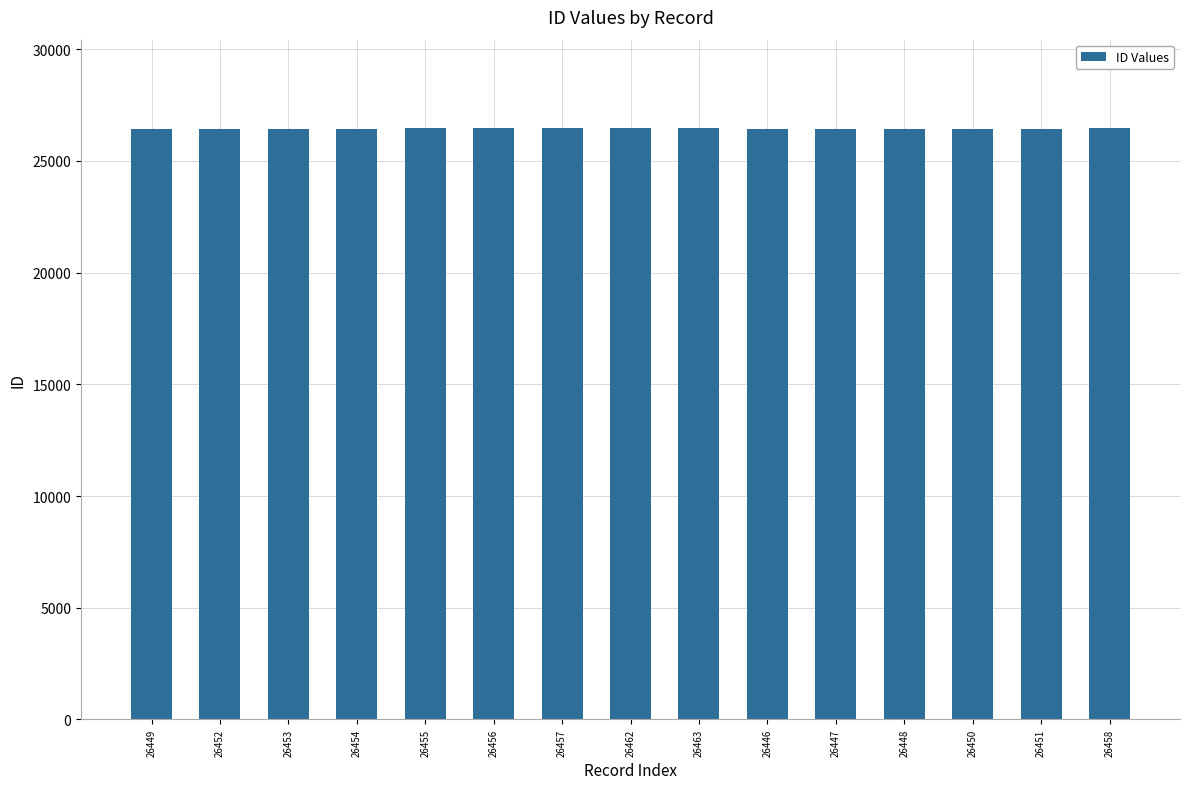

True or false: the data shows 26463 at 26463.

True